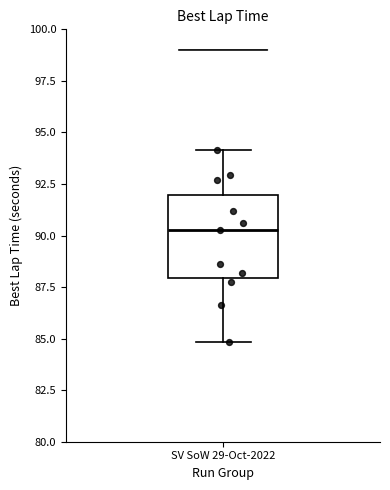

Read this box plot against the y-axis: the position of the median line, the range covered by the box, and the ends of both whiskers. The values are not printed on the chart, so give them approximately, as read against the axis.

median 90.5, box 88.0 to 92.0, whiskers 85.0 to 94.0